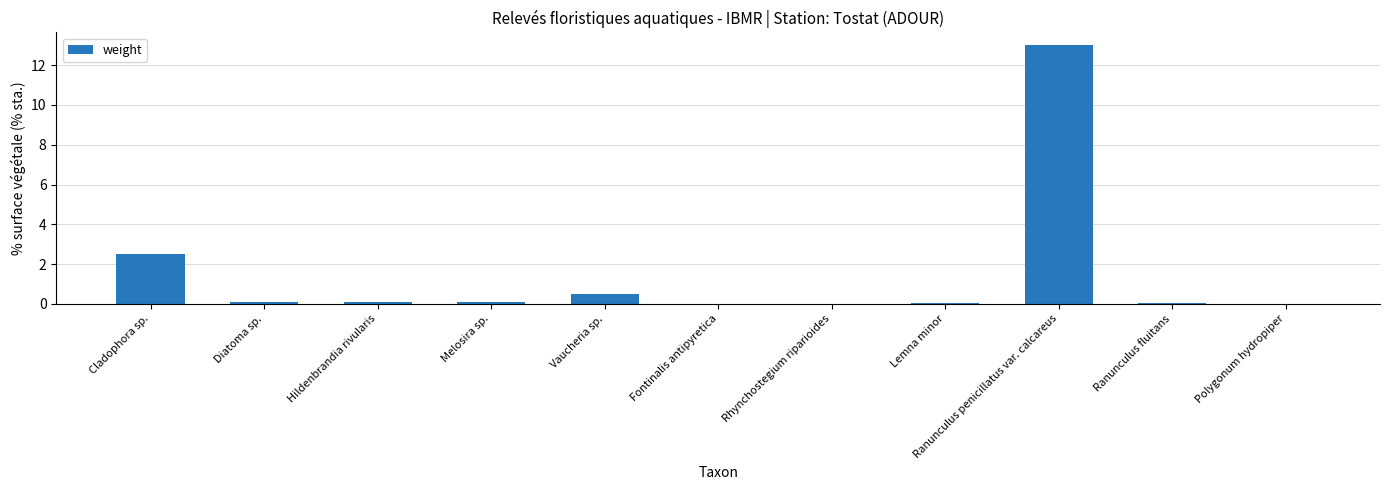

At which label is the value closest to 6?

Cladophora sp.